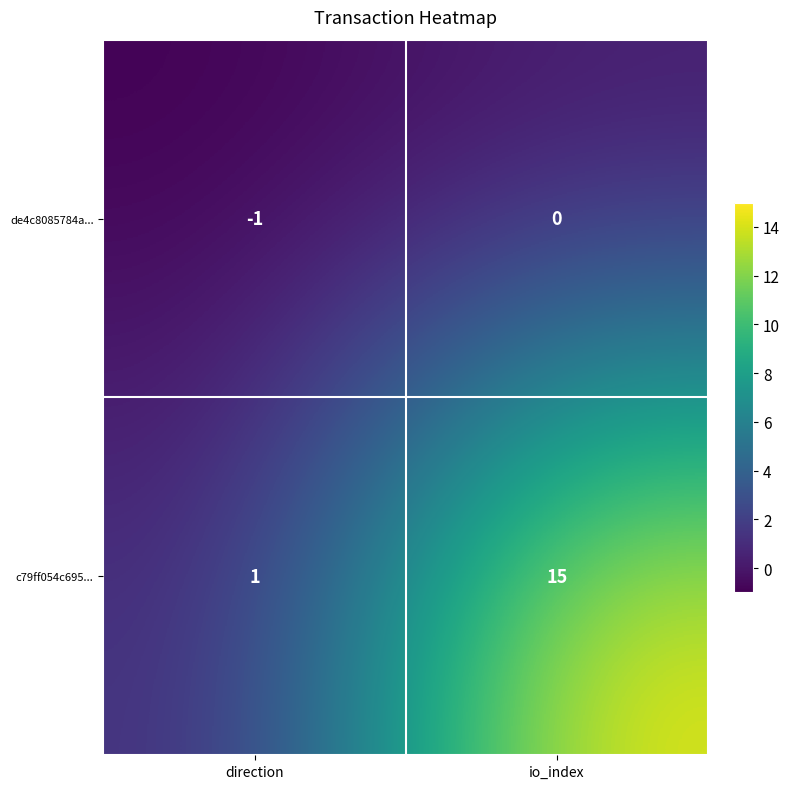

How many categories are shown in the chart?

2